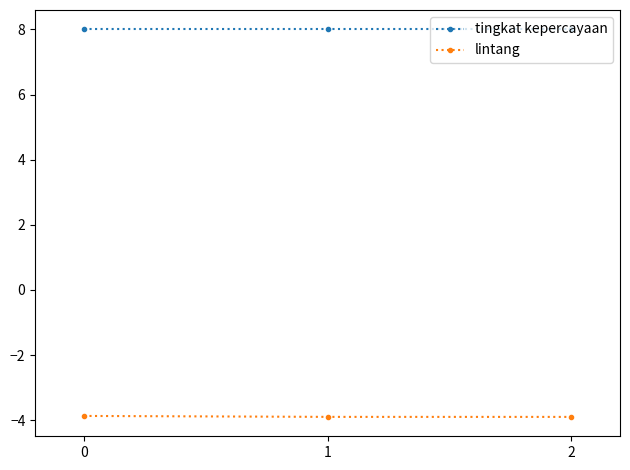

What is the approximate value of tingkat kepercayaan at 2?

8.0